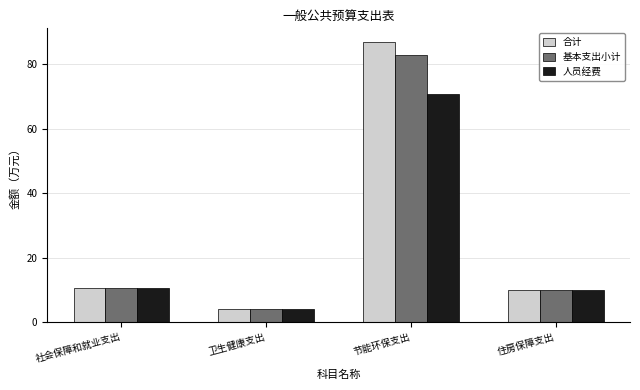

True or false: 基本支出小计 has a value of 10.0 at 住房保障支出.

True